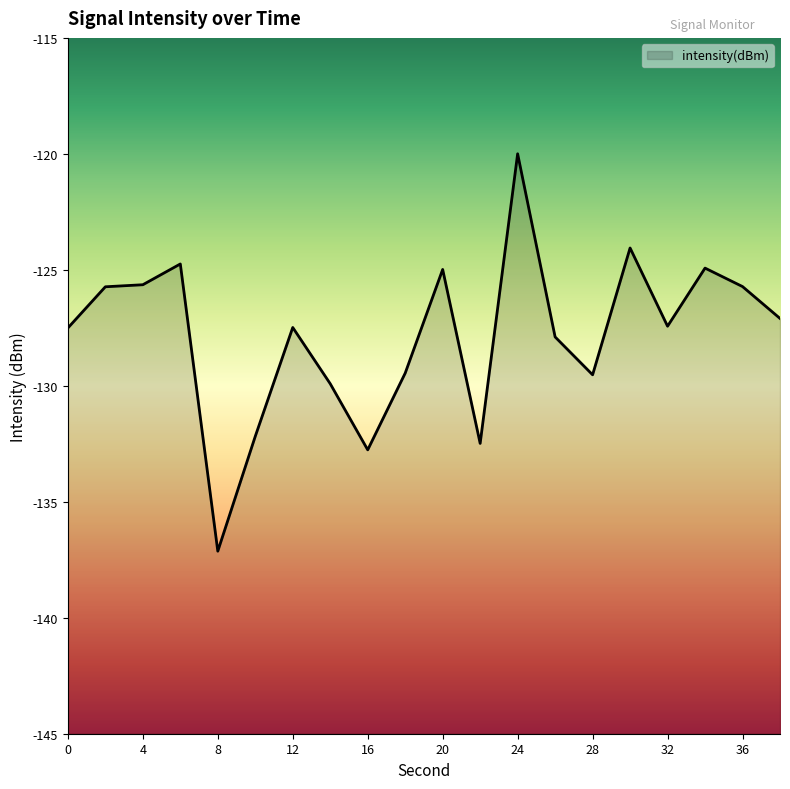

The value at 2 is -199.0. True or false?

False